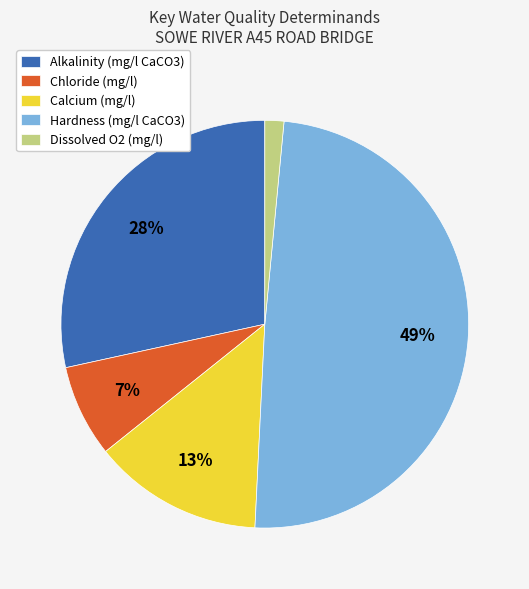

Between Calcium (mg/l) and Chloride (mg/l), which is larger?

Calcium (mg/l)